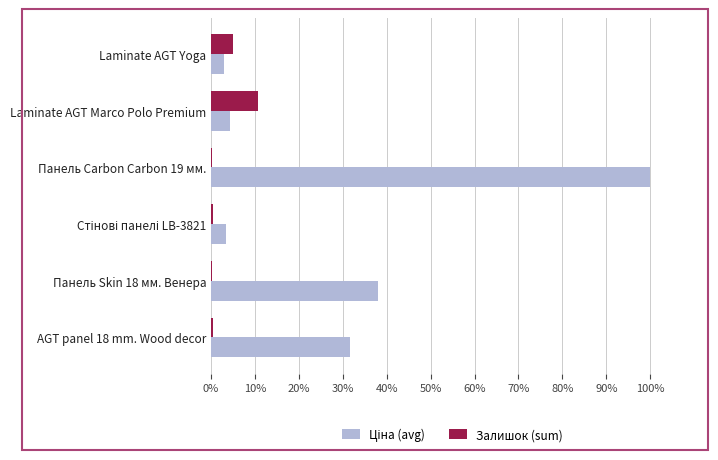

The Залишок (sum) series shows 0.2 at Панель Skin 18 мм. Венера. True or false?

True